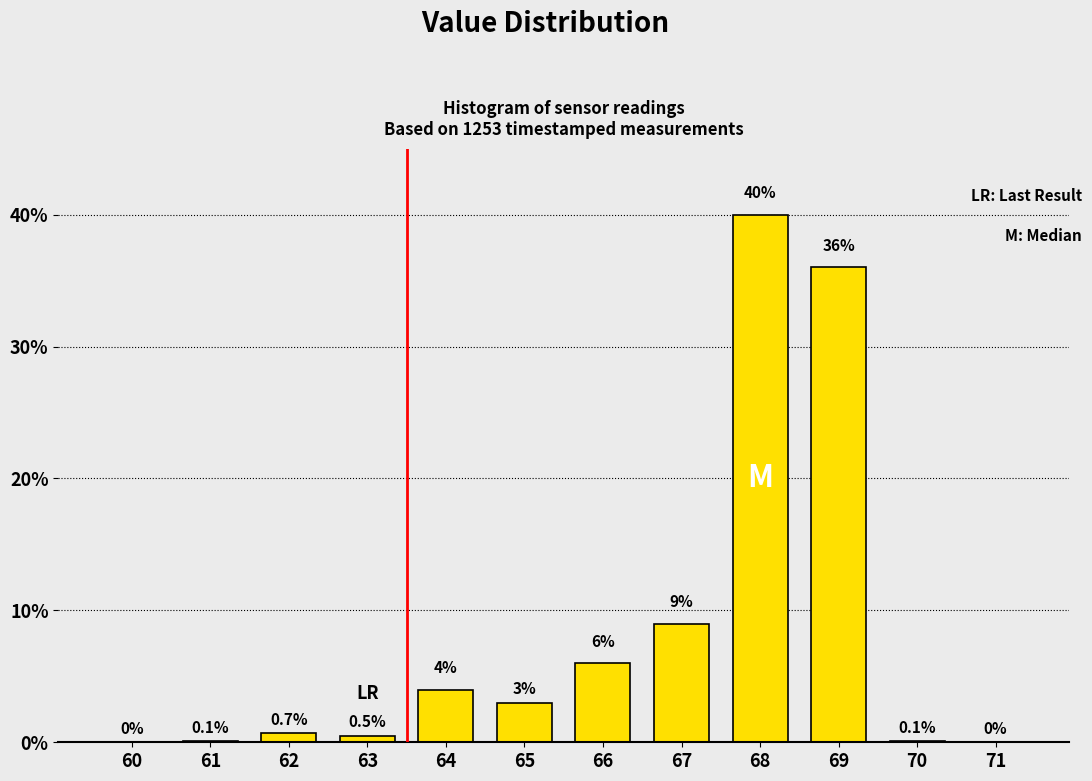

Reading left to right, transcribe all the data shown in this chart.

60=0.0	61=0.1	62=0.7	63=0.5	64=4.0	65=3.0	66=6.0	67=9.0	68=40.0	69=36.0	70=0.1	71=0.0